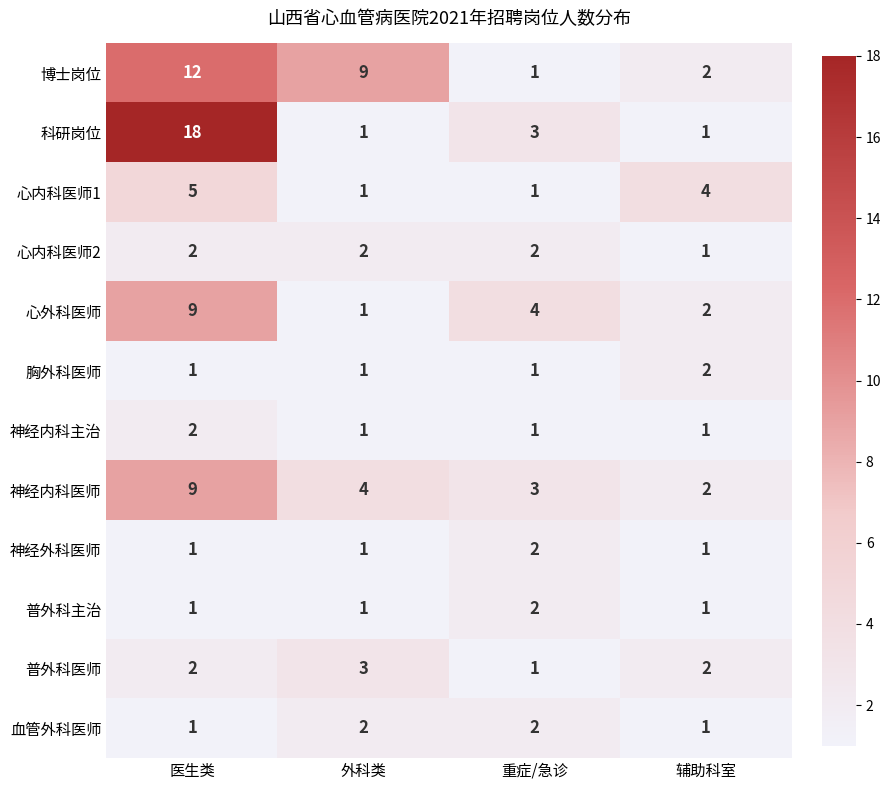

List the labels in order of 博士岗位 value, smallest first.

重症/急诊, 辅助科室, 外科类, 医生类